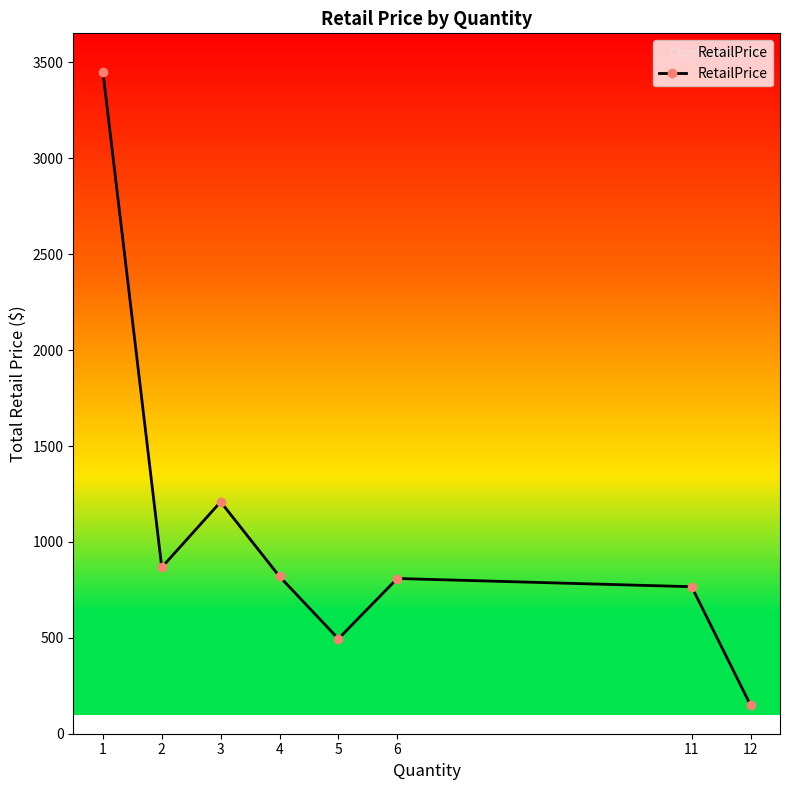

What is the maximum value shown in the chart?

3451.7